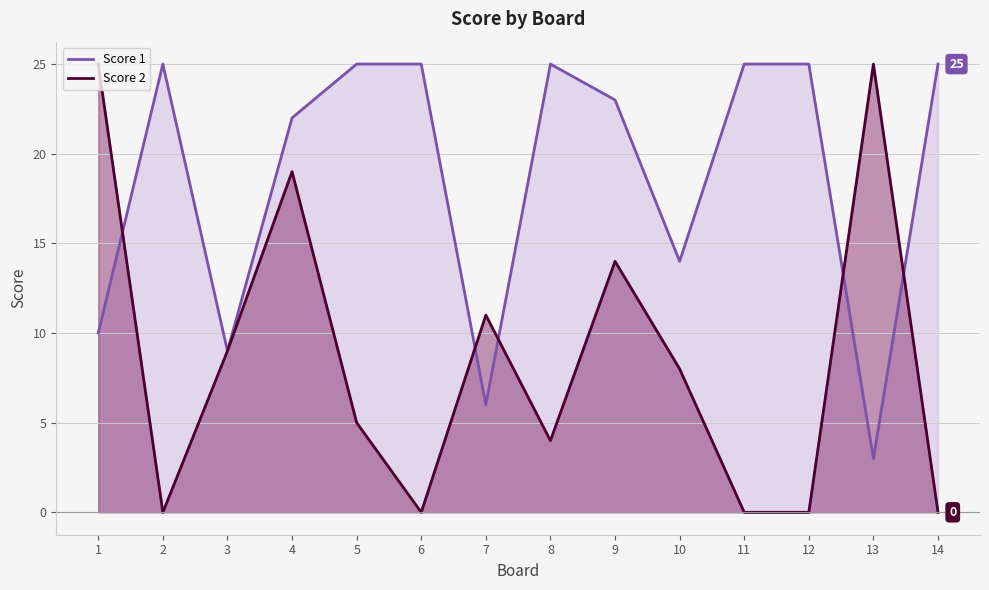

Which series ends up on top after the final intersection of Score 1 and Score 2?

Score 1